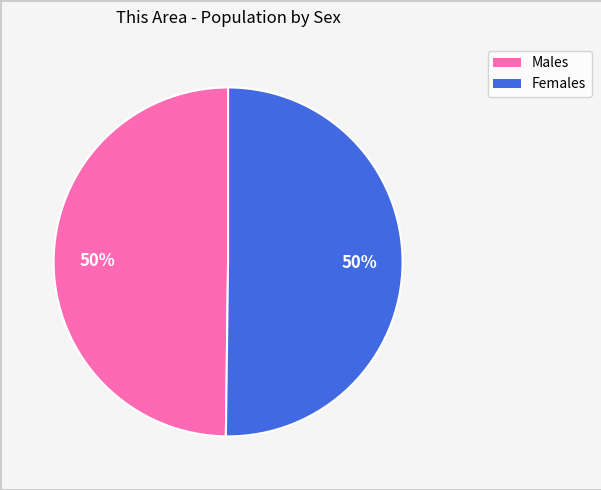

To the nearest percent, what is the average slice percentage?

50%